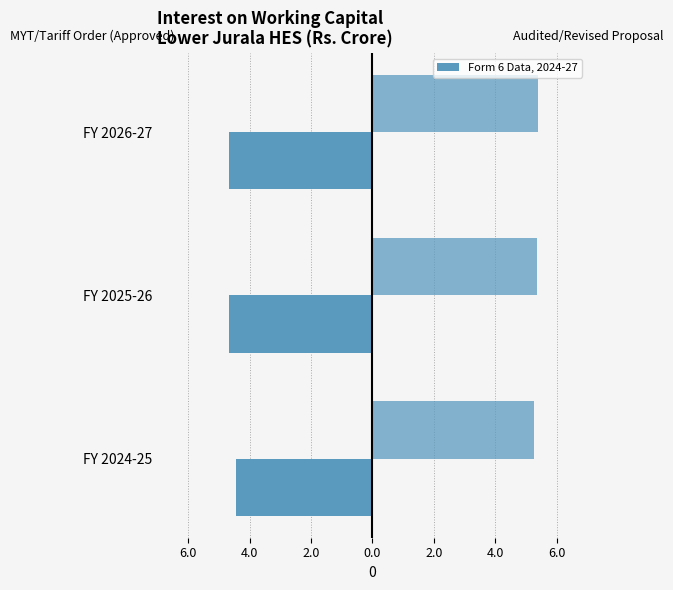

What is the value of the MYT/Tariff Order (Approved) bar at the 1st from the left?

-4.4